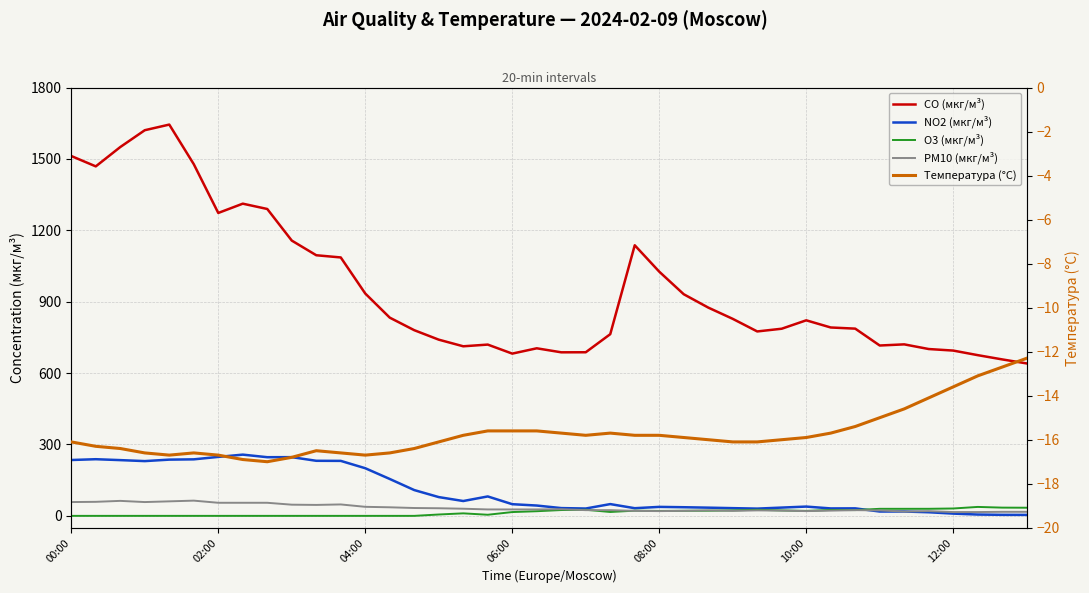

Reading left to right, what are all the values shown in this chart?

CO (мкг/м³): 1512.1	1468.6	1549.8	1620.5	1644.2	1477.8	1272.8	1311.9	1289.5	1156.8	1095.2	1085.9	934.3	833.0	780.2	740.4	712.6	719.7	681.8	704.1	687.3	687.5	763.4	1137.1	1026.2	931.3	875.2	827.9	775.0	786.4	821.7	791.6	786.8	715.9	720.6	701.0	694.5	675.4	657.4	640.5
NO2 (мкг/м³): 234.7	238.1	234.3	230.1	236.3	237.5	247.8	257.3	246.5	246.7	231.4	231.0	200.2	155.0	108.4	78.9	62.4	81.6	49.1	43.4	32.7	30.9	49.5	32.2	37.7	36.3	34.5	32.4	30.5	34.8	39.0	31.3	31.5	18.2	18.3	15.2	9.5	5.6	4.3	4.1
O3 (мкг/м³): 0.0	0.0	0.0	0.0	0.0	0.0	0.0	0.0	0.0	0.0	0.0	0.0	0.0	0.0	0.0	5.7	10.6	4.7	16.0	19.5	24.4	25.6	16.3	21.8	20.7	21.4	21.7	23.0	25.6	22.8	20.9	24.8	24.3	29.6	29.6	29.7	31.0	37.6	34.6	34.2
PM10 (мкг/м³): 58.0	59.0	63.0	58.0	61.0	64.0	55.0	55.0	55.0	47.0	46.0	48.0	38.0	36.0	33.0	32.0	30.0	27.0	27.0	27.0	28.0	24.0	24.0	21.0	20.0	21.0	23.0	21.0	23.0	22.0	20.0	22.0	24.0	23.0	18.0	20.0	16.0	16.0	17.0	17.0
Температура (°C): -16.1	-16.3	-16.4	-16.6	-16.7	-16.6	-16.7	-16.9	-17.0	-16.8	-16.5	-16.6	-16.7	-16.6	-16.4	-16.1	-15.8	-15.6	-15.6	-15.6	-15.7	-15.8	-15.7	-15.8	-15.8	-15.9	-16.0	-16.1	-16.1	-16.0	-15.9	-15.7	-15.4	-15.0	-14.6	-14.1	-13.6	-13.1	-12.7	-12.3